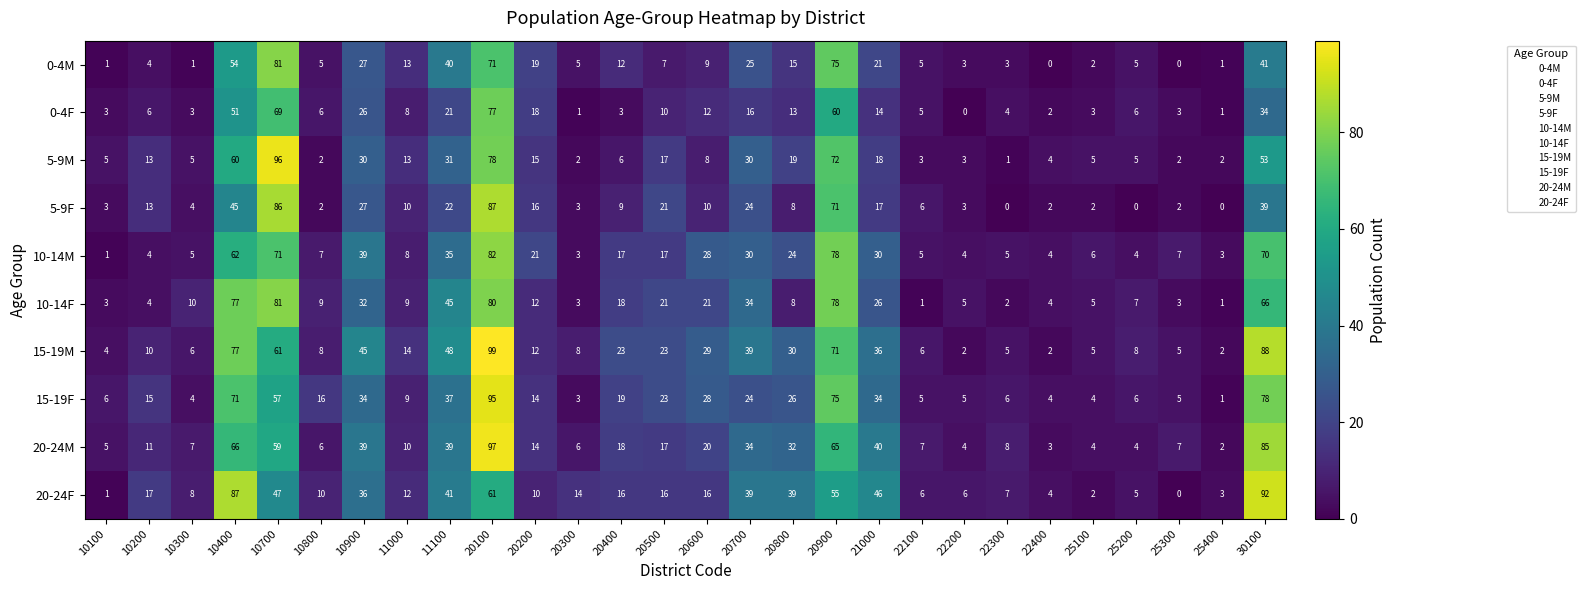

Which series has the largest range (max minus min)?

15-19M